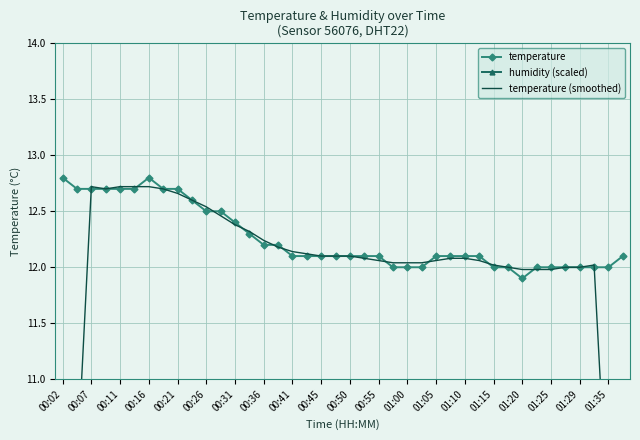

What is the value of the temperature (smoothed) point at the 28th from the left?

12.1